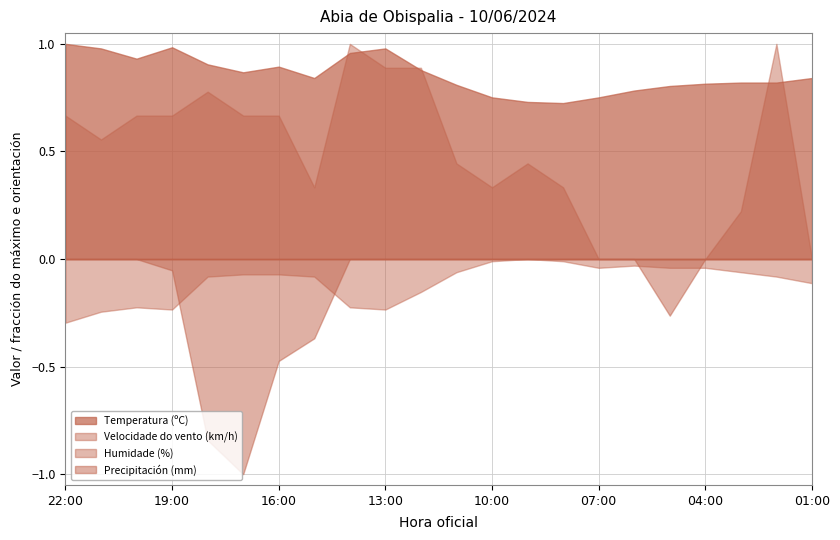

At which category does Precipitación (mm) reach its first local peak?

17:00